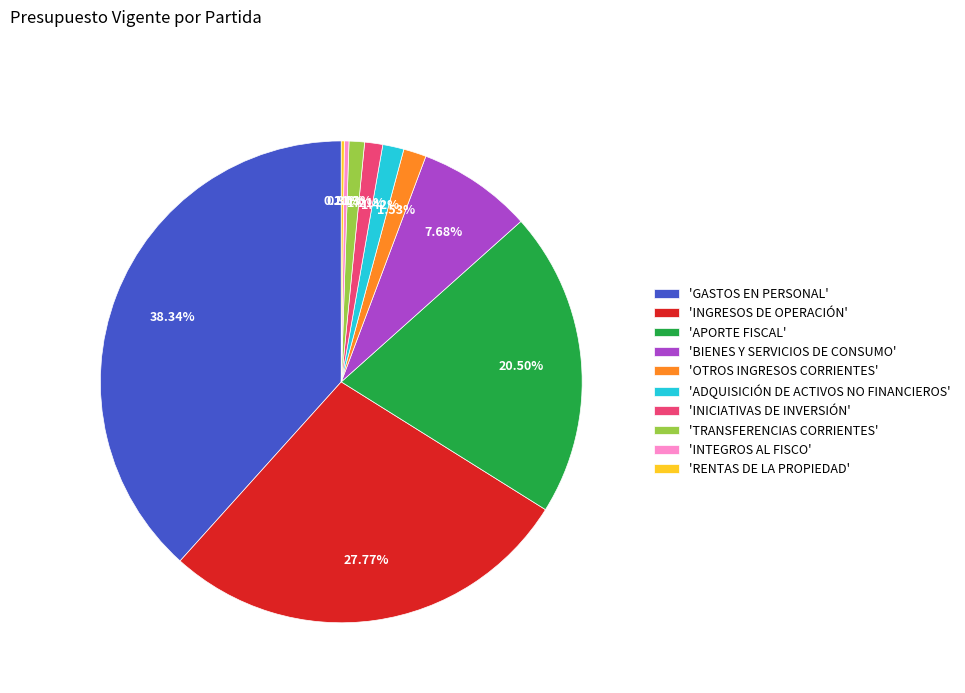

Which category has the biggest portion of the pie?

'GASTOS EN PERSONAL'